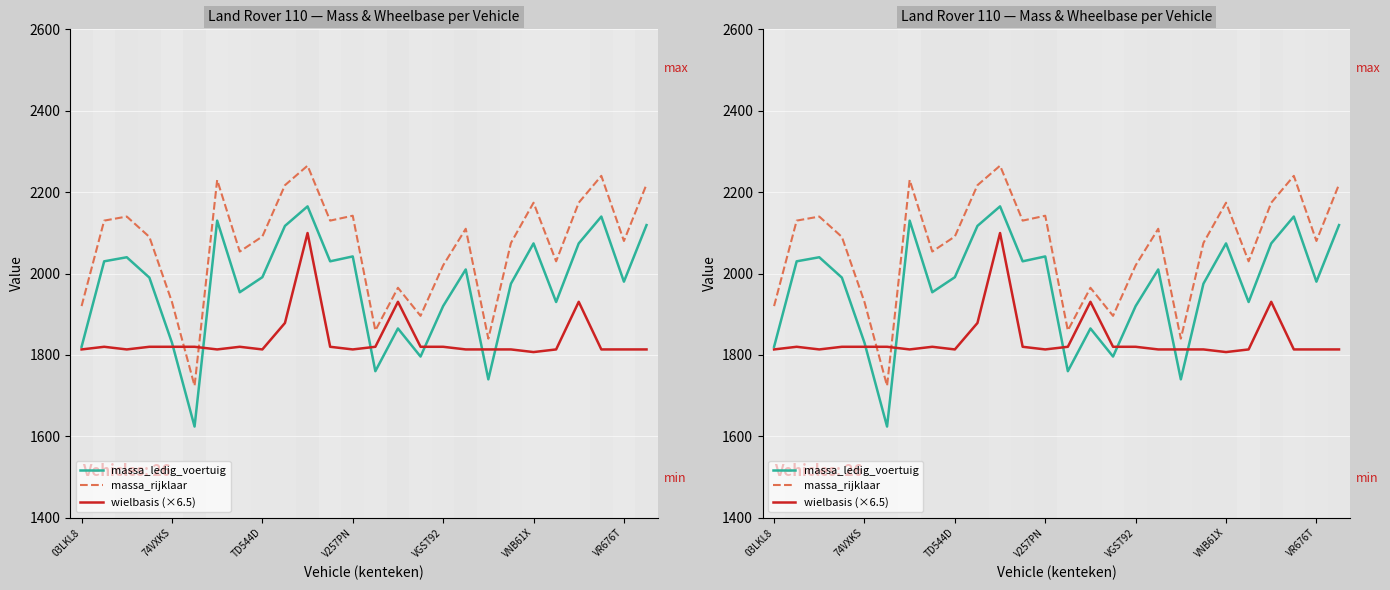

Is it true that wielbasis (×6.5) equals 3173.5 at 7?

False